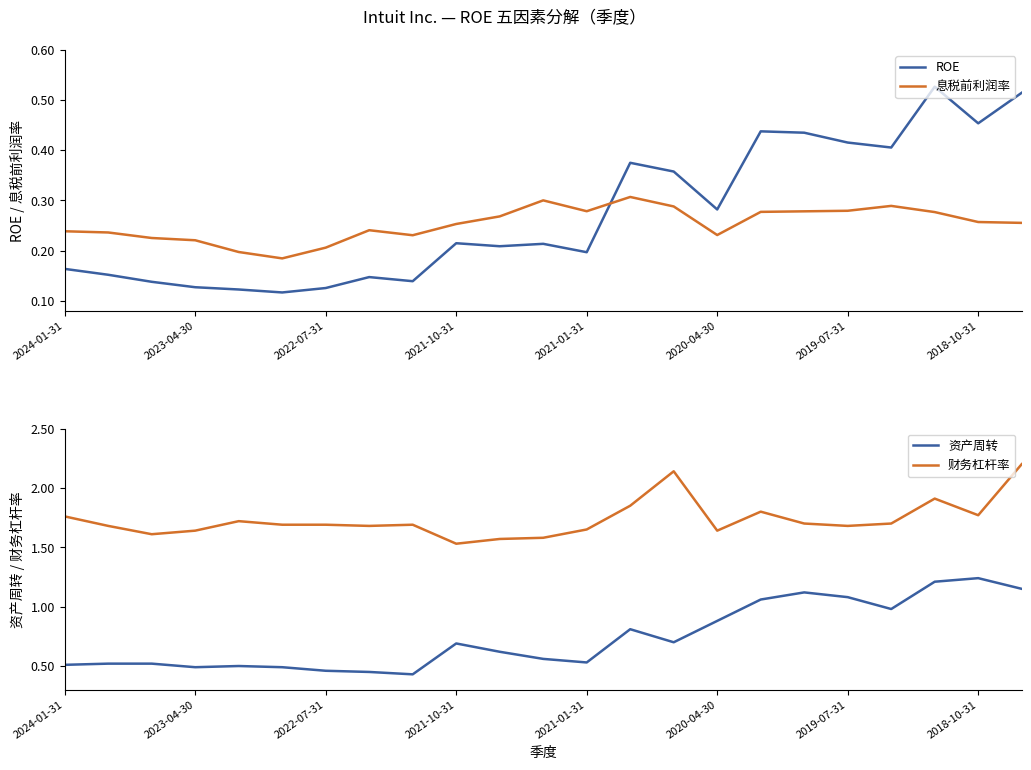

What is the average value of the ROE series?

0.3